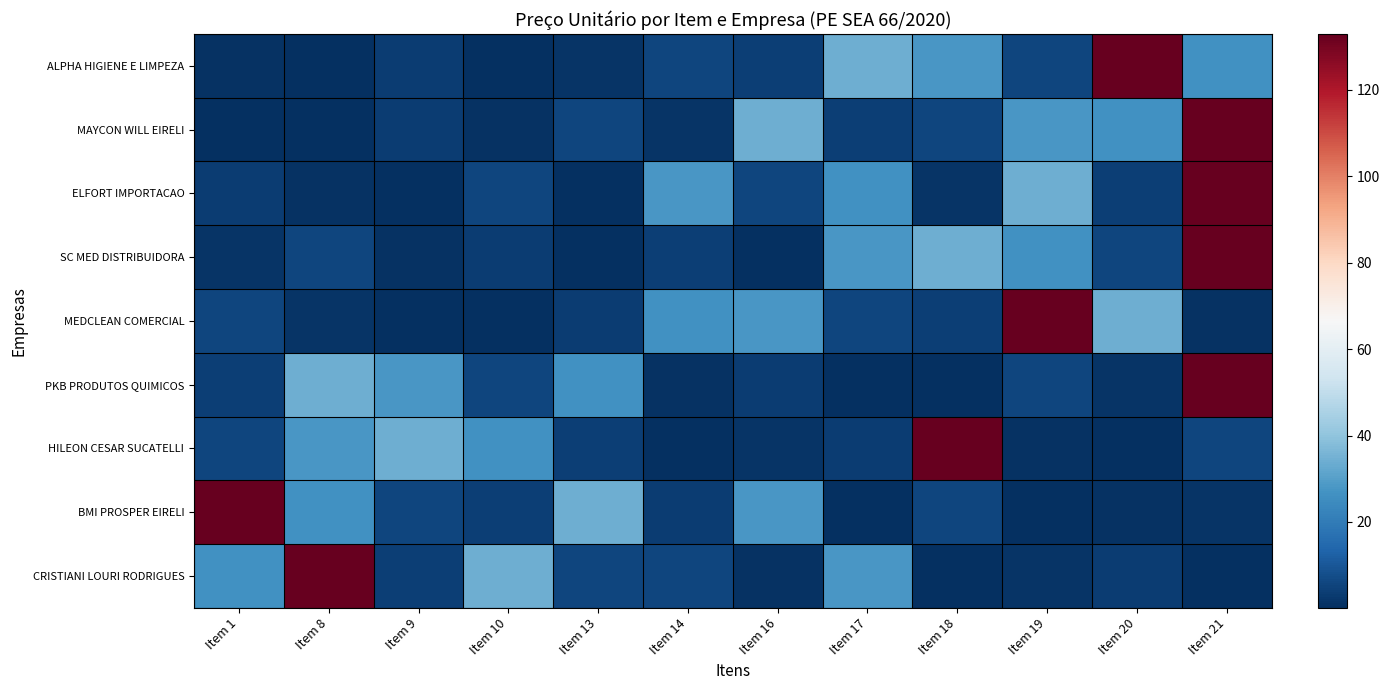

What is the total value across all series at Item 9?

80.1